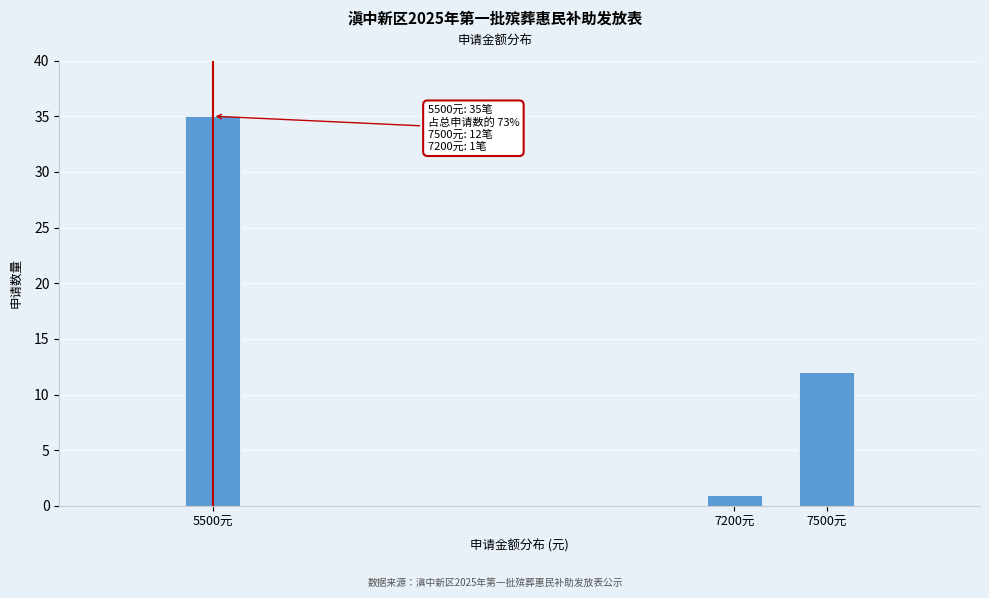

Reading right to left, list all the values displayed in this chart.

7500元=12	7200元=1	5500元=35